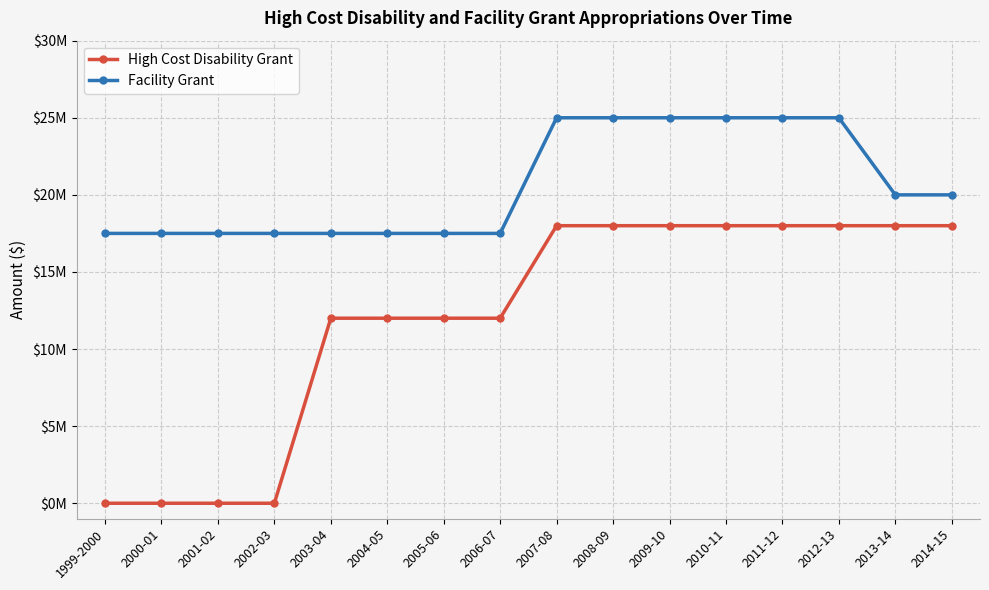

Reading left to right, transcribe all the data shown in this chart.

High Cost Disability Grant: 1999-2000=0	2000-01=0	2001-02=0	2002-03=0	2003-04=12000000	2004-05=12000000	2005-06=12000000	2006-07=12000000	2007-08=18000000	2008-09=18000000	2009-10=18000000	2010-11=18000000	2011-12=18000000	2012-13=18000000	2013-14=18000000	2014-15=18000000
Facility Grant: 1999-2000=17500000	2000-01=17500000	2001-02=17500000	2002-03=17500000	2003-04=17500000	2004-05=17500000	2005-06=17500000	2006-07=17500000	2007-08=25000000	2008-09=25000000	2009-10=25000000	2010-11=25000000	2011-12=25000000	2012-13=25000000	2013-14=20000000	2014-15=20000000